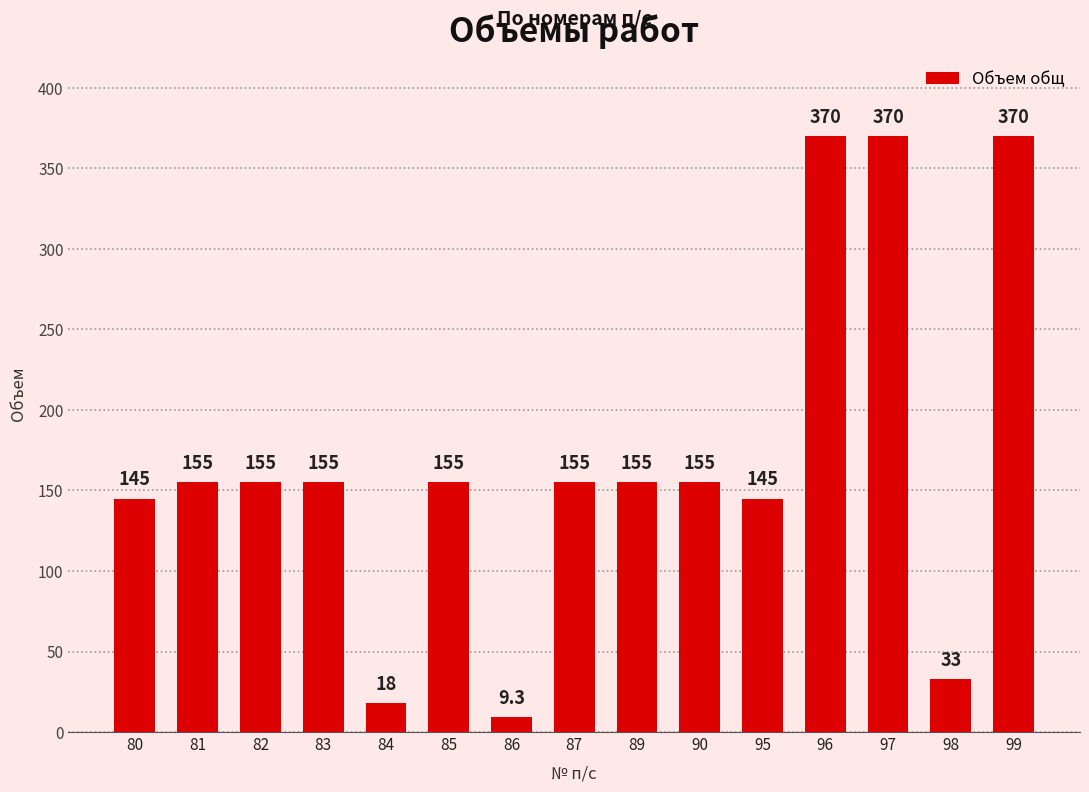

Read the value at 99.

370.0